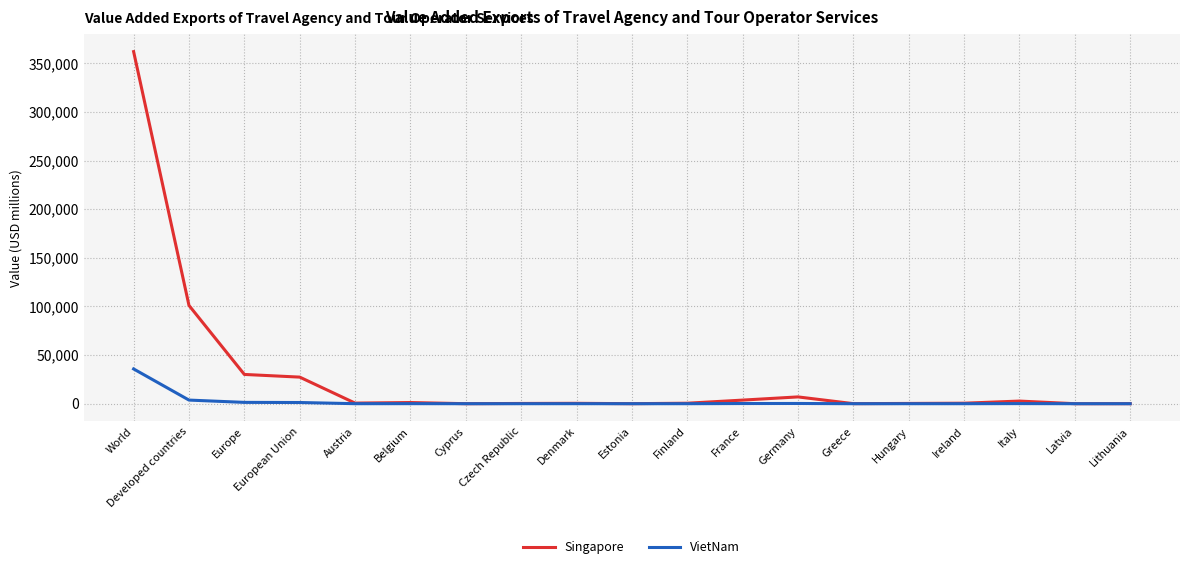

Which series has the largest total across all categories?

Singapore